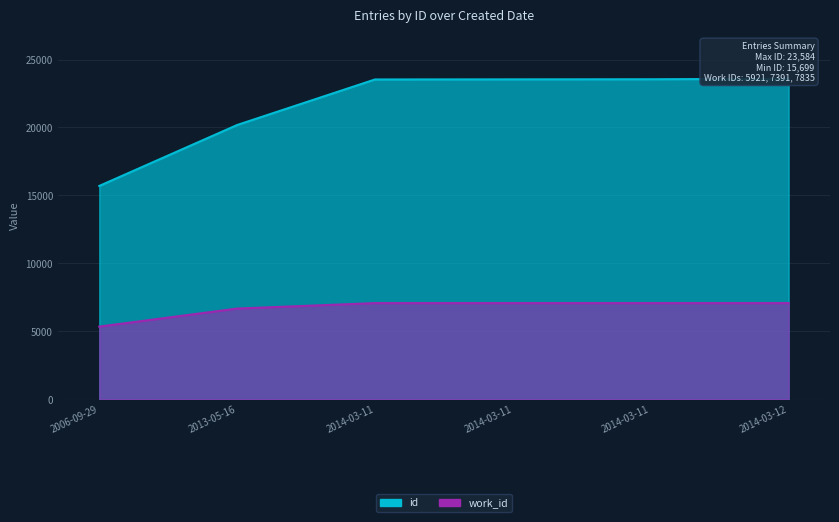

At which label does the data first exceed 23541?

2014-03-11